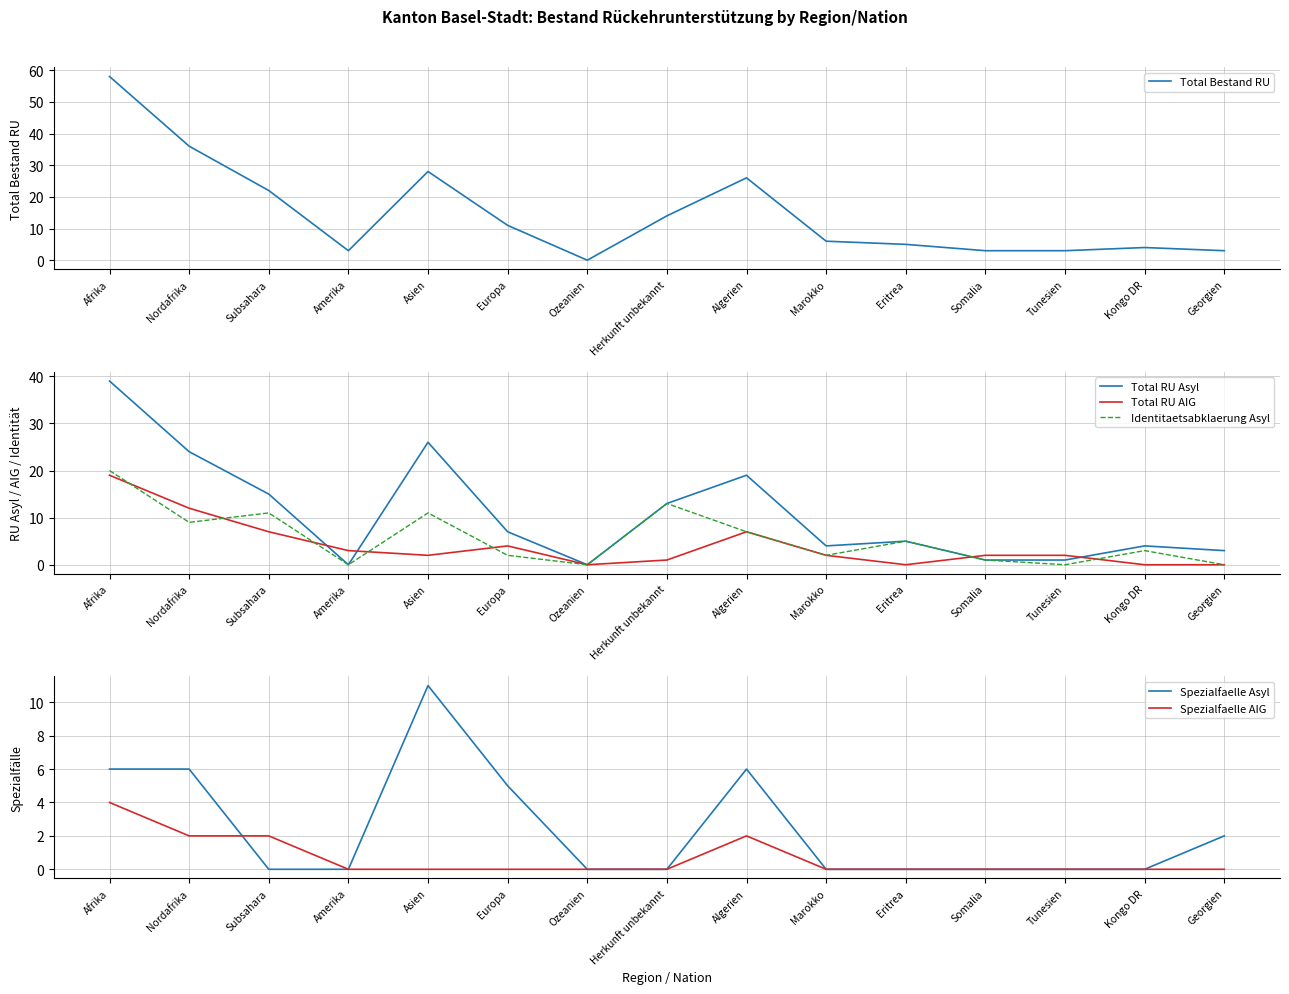

How many lines are shown in the chart?

6